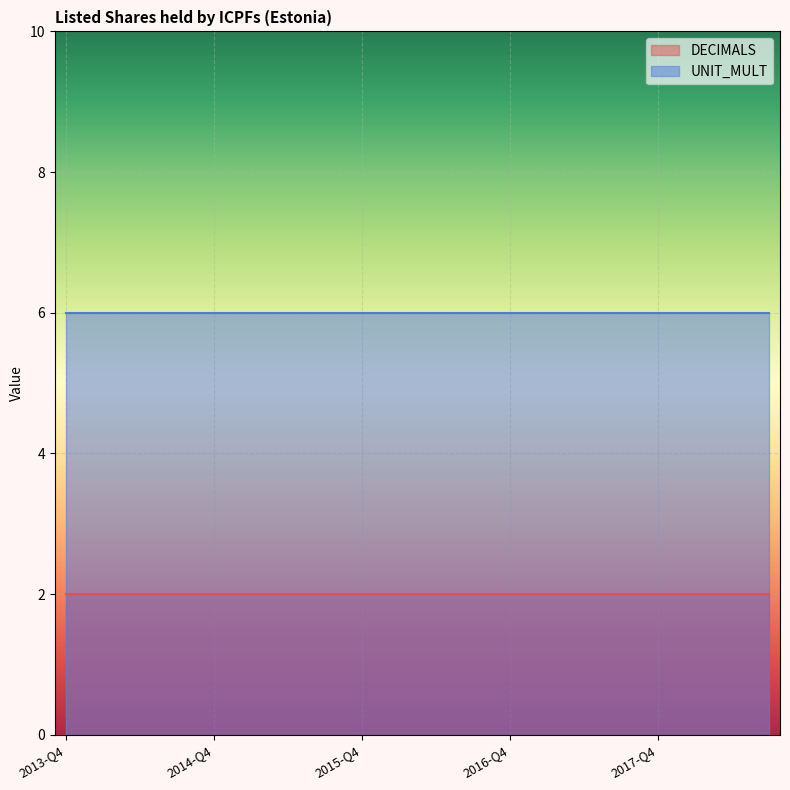

What is the value of the DECIMALS point at the 2nd from the left?

2